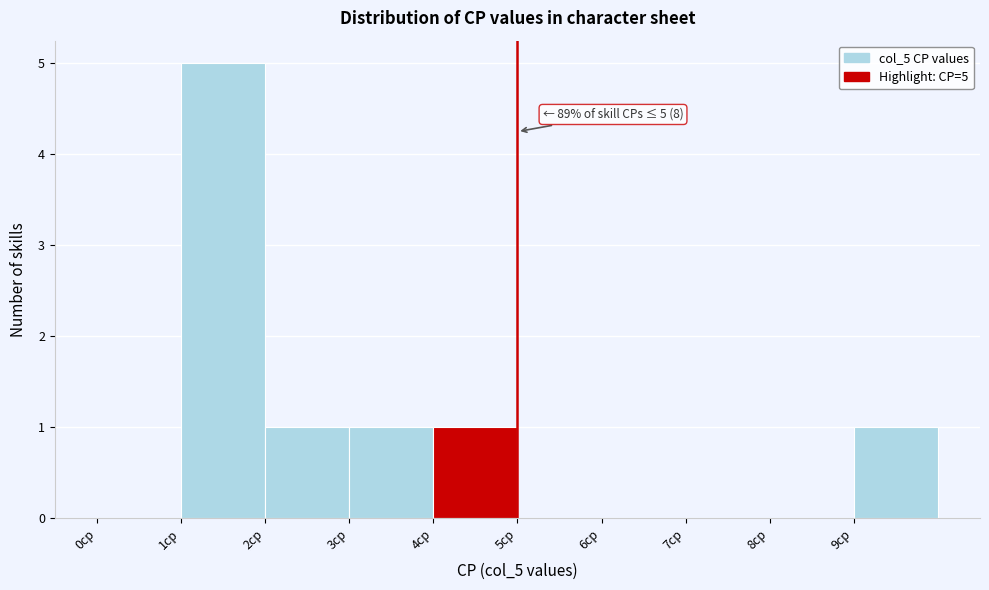

Over which range of the x-axis is the bar tallest?

1 to 2